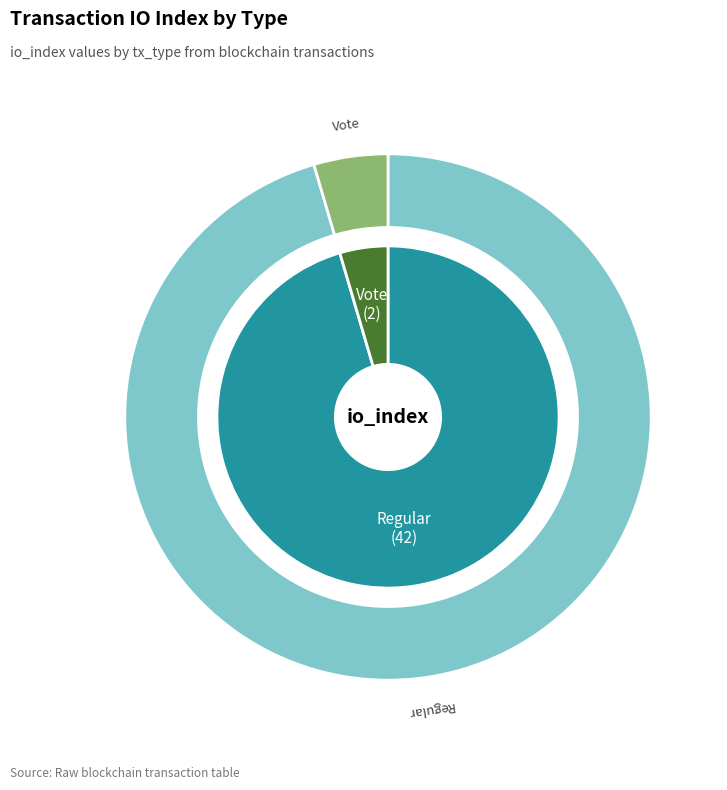

To the nearest percent, what is the difference between the largest and smallest slice percentages?

91%